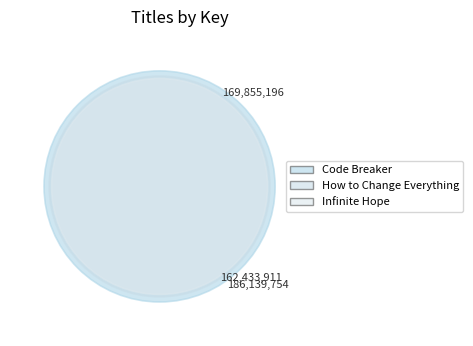

Combined, do How to Change Everything and Code Breaker account for over 50%?

Yes